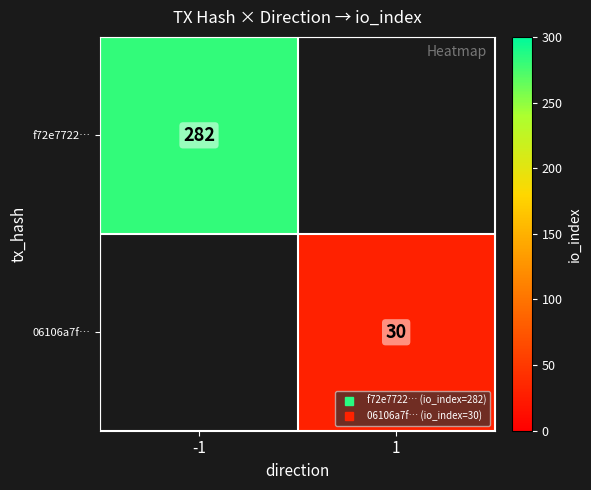

How many distinct data groups are displayed?

2